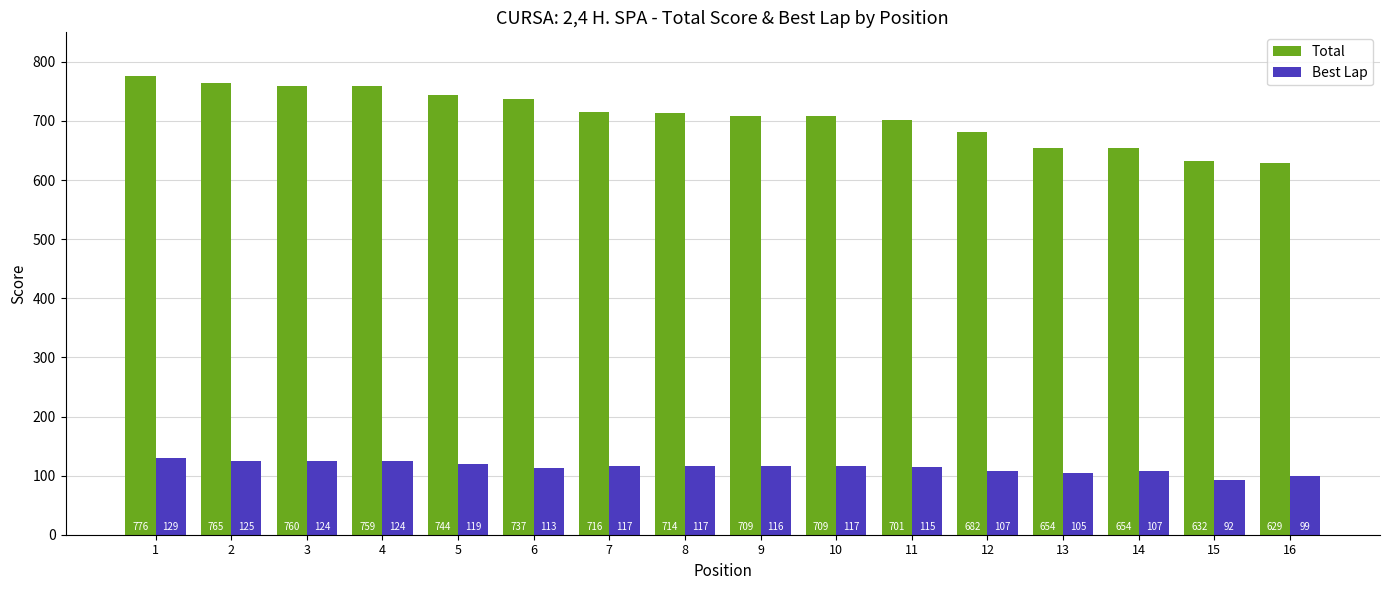

What is the difference between the maximum and minimum values in the Total series?

147